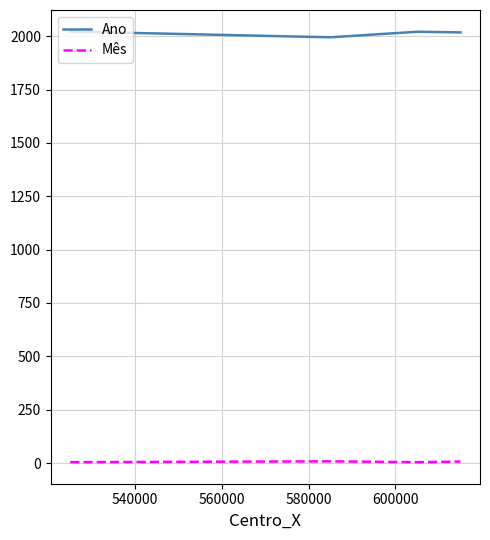

List the series in order of their overall mean, lowest first.

Mês, Ano